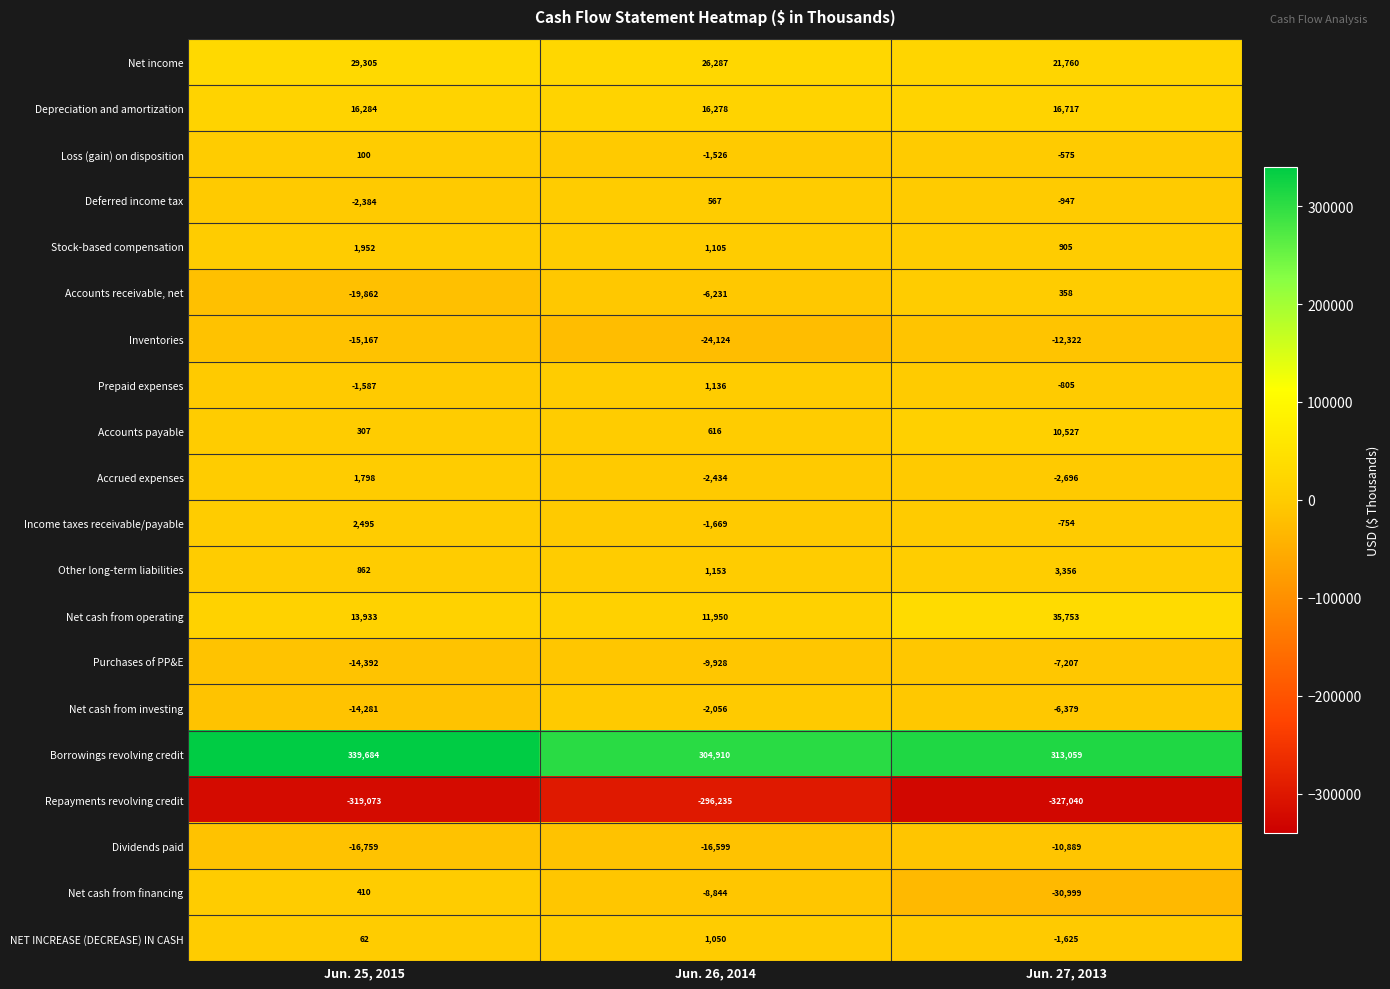

Where does the Net cash from investing series first go above -6379?

Jun. 26, 2014